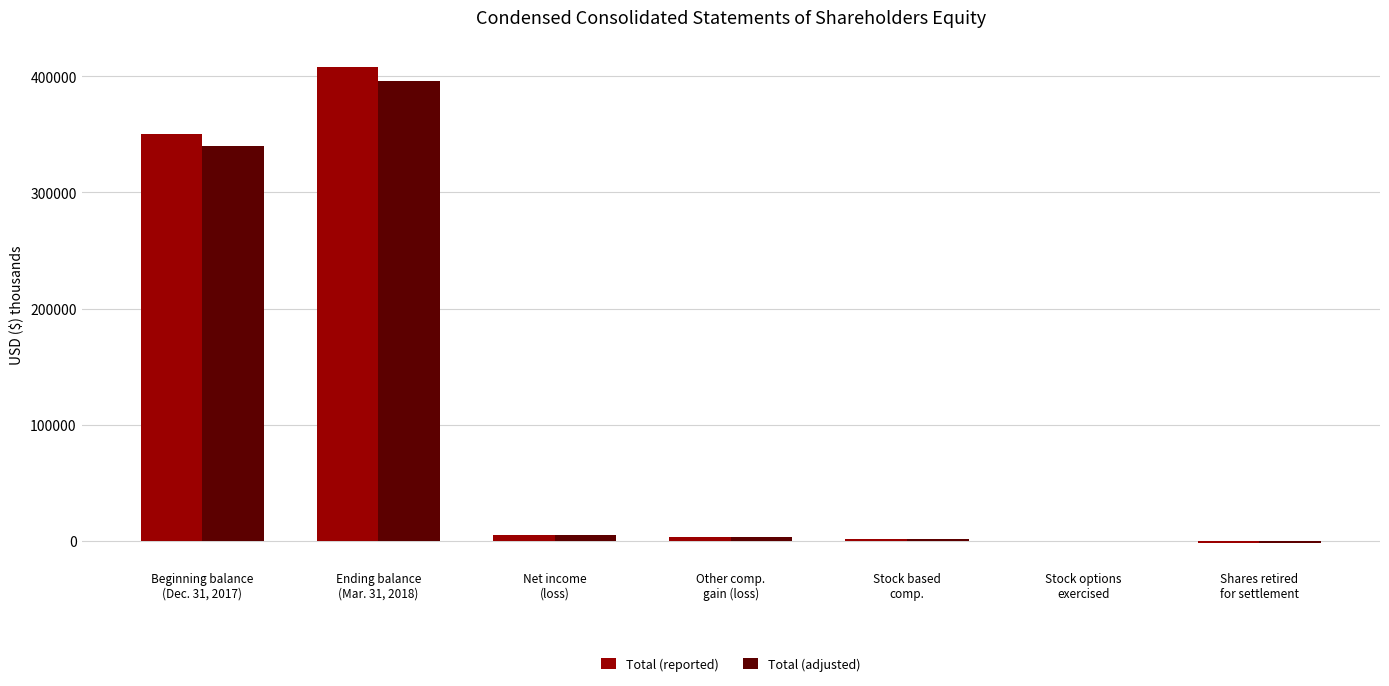

At which label does Total (adjusted) reach its peak?

Ending balance
(Mar. 31, 2018)